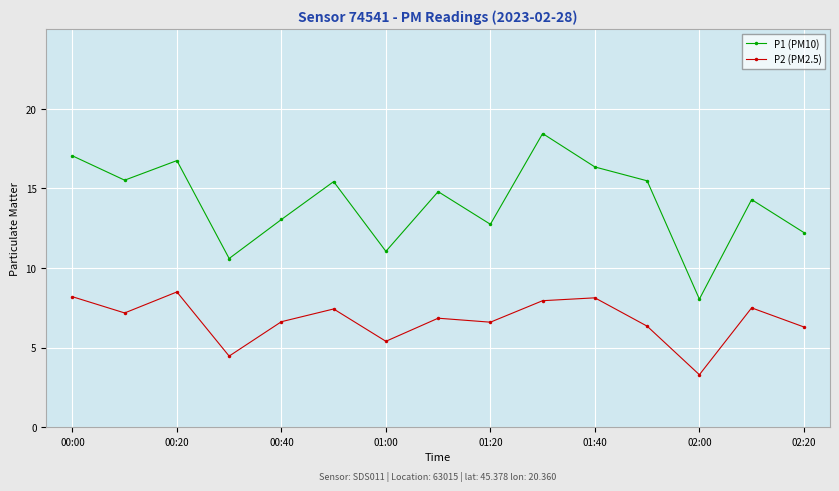

How many interior local valleys does the P1 (PM10) series have?

5